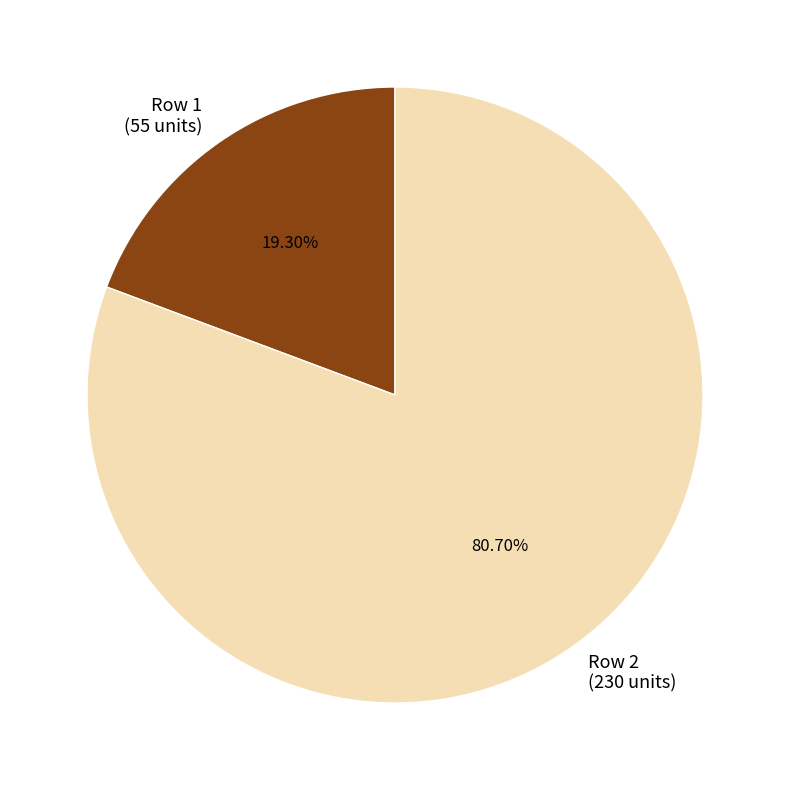

Do Row 1 (55 units) and Row 2 (230 units) together represent more than half of the pie?

Yes